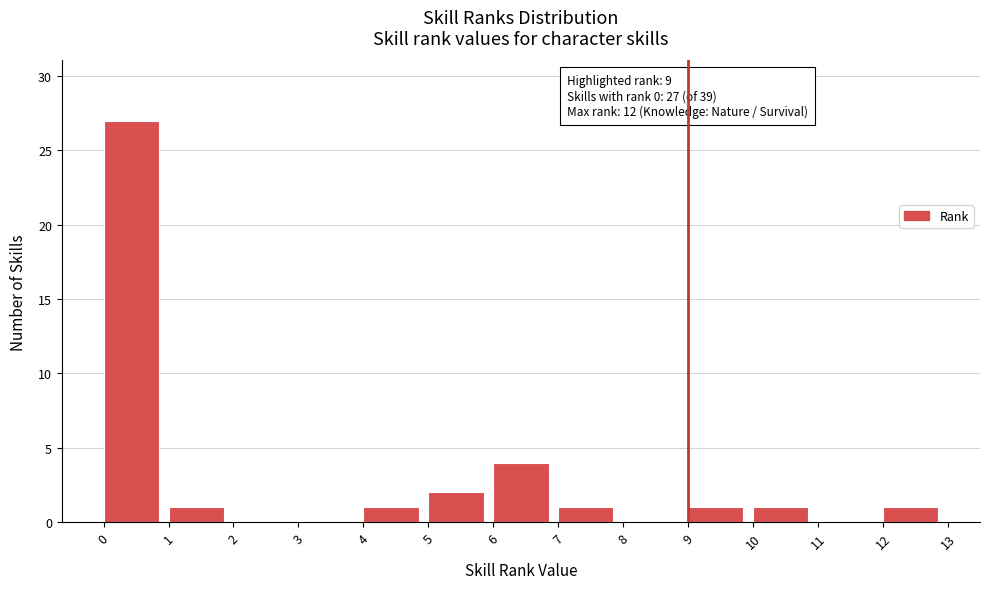

Which range on the x-axis has the tallest bar?

0 to 1